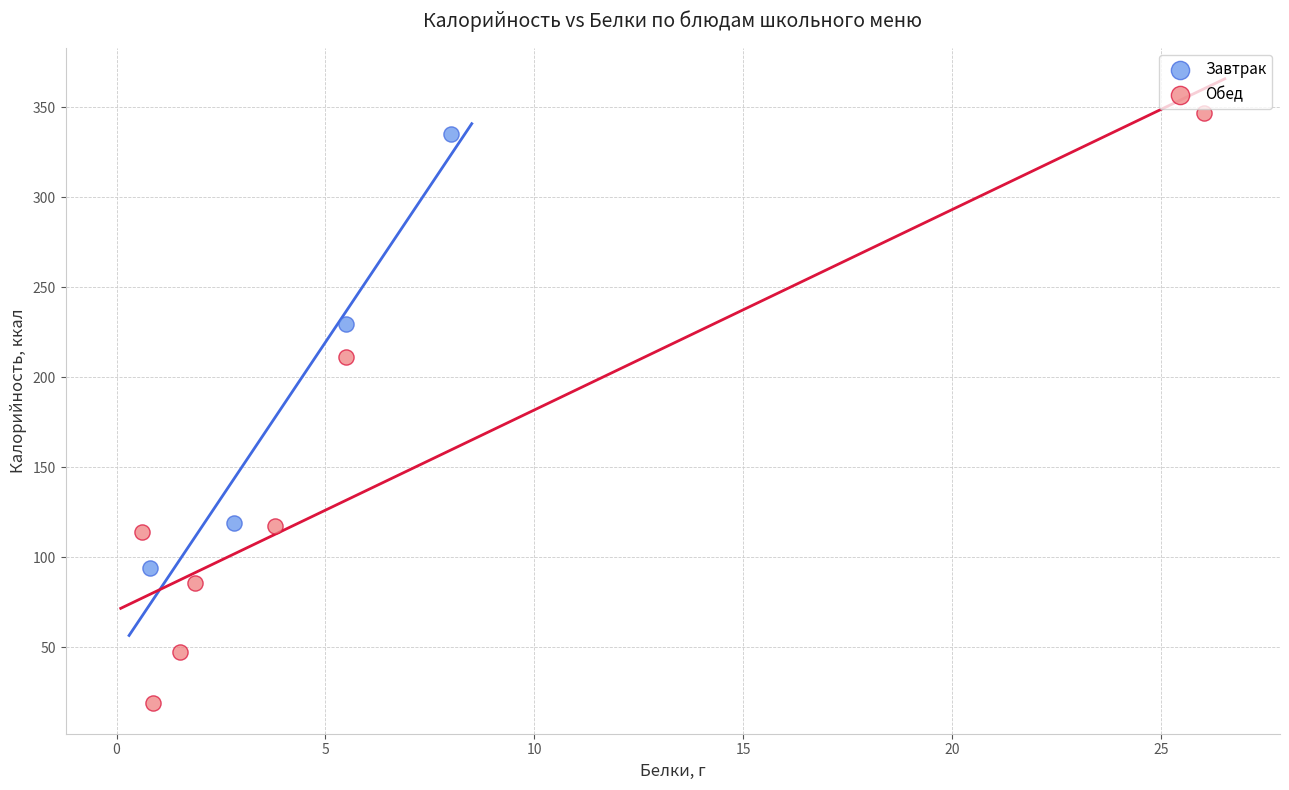

Which series has the largest Y range (max minus min)?

Обед